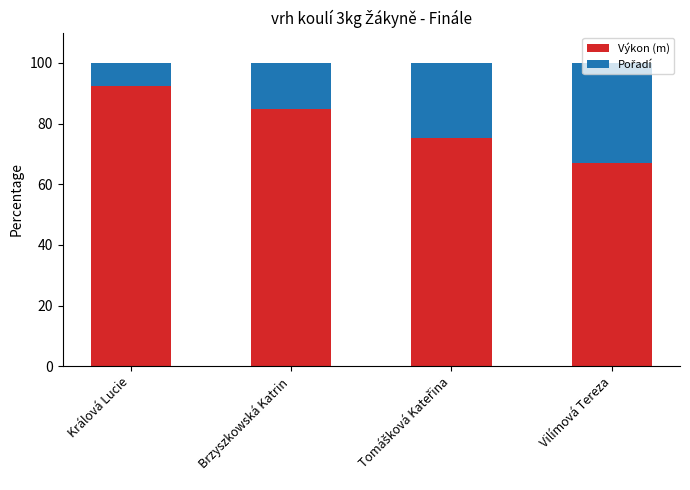

True or false: Výkon (m) has a value of 124.3 at Králová Lucie.

False